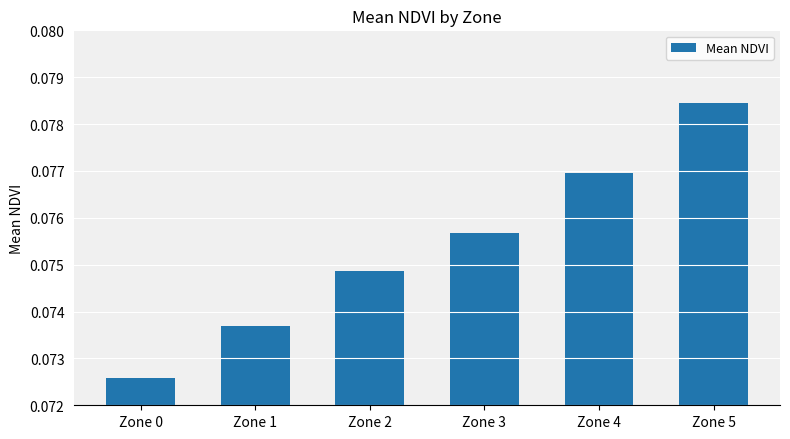

What is the sum of all values?

0.5